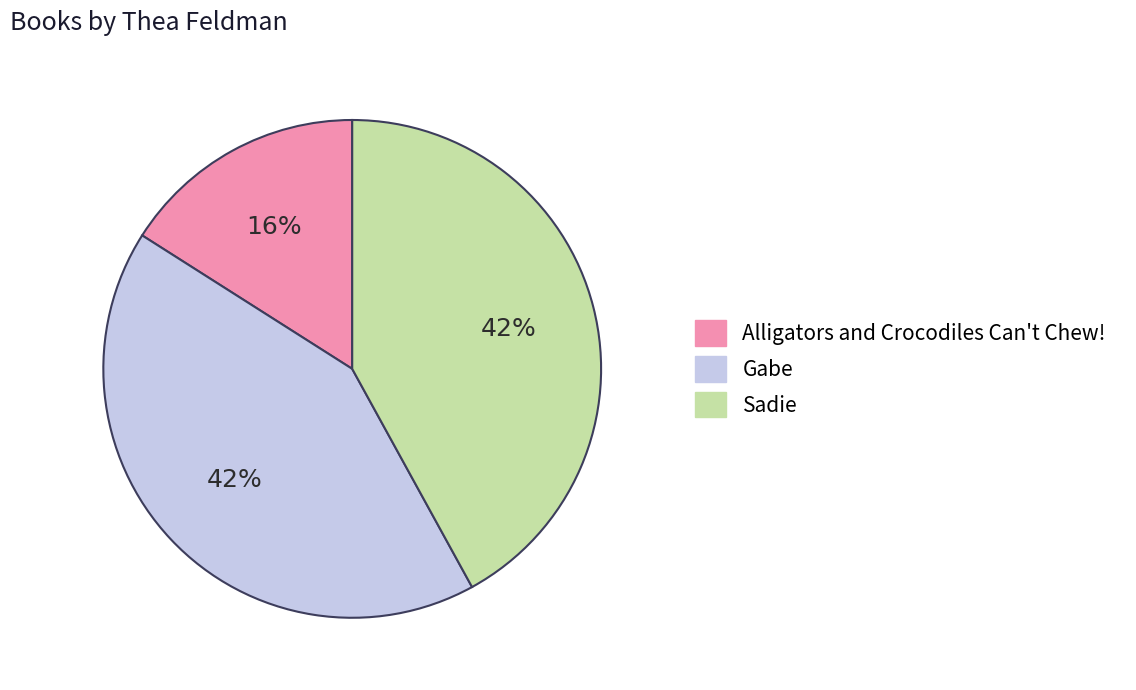

What is the ratio of the value at Alligators and Crocodiles Can't Chew! to the value at Sadie?

0.4